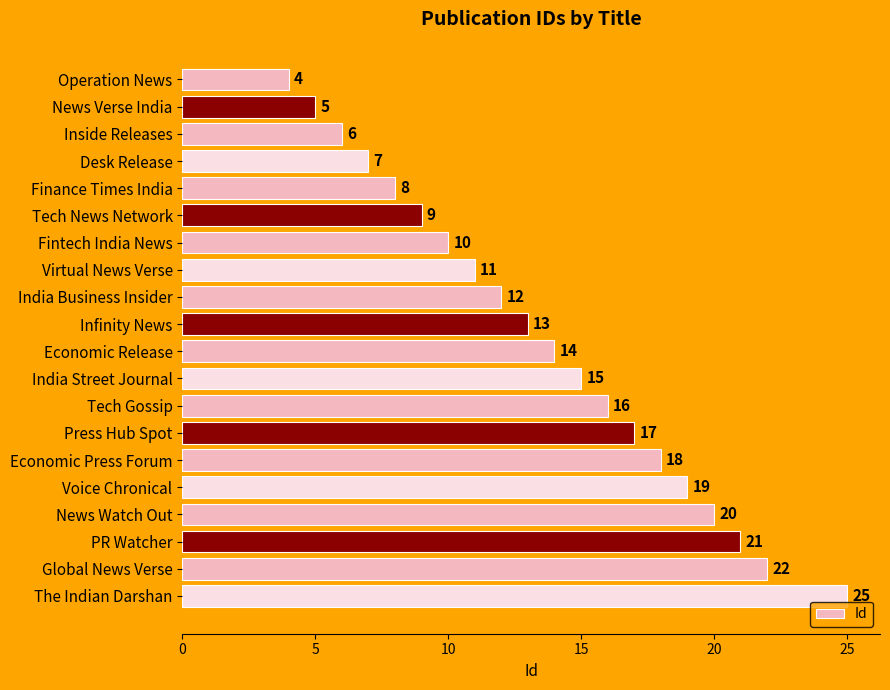

List the labels in order of value, smallest first.

Operation News, News Verse India, Inside Releases, Desk Release, Finance Times India, Tech News Network, Fintech India News, Virtual News Verse, India Business Insider, Infinity News, Economic Release, India Street Journal, Tech Gossip, Press Hub Spot, Economic Press Forum, Voice Chronical, News Watch Out, PR Watcher, Global News Verse, The Indian Darshan